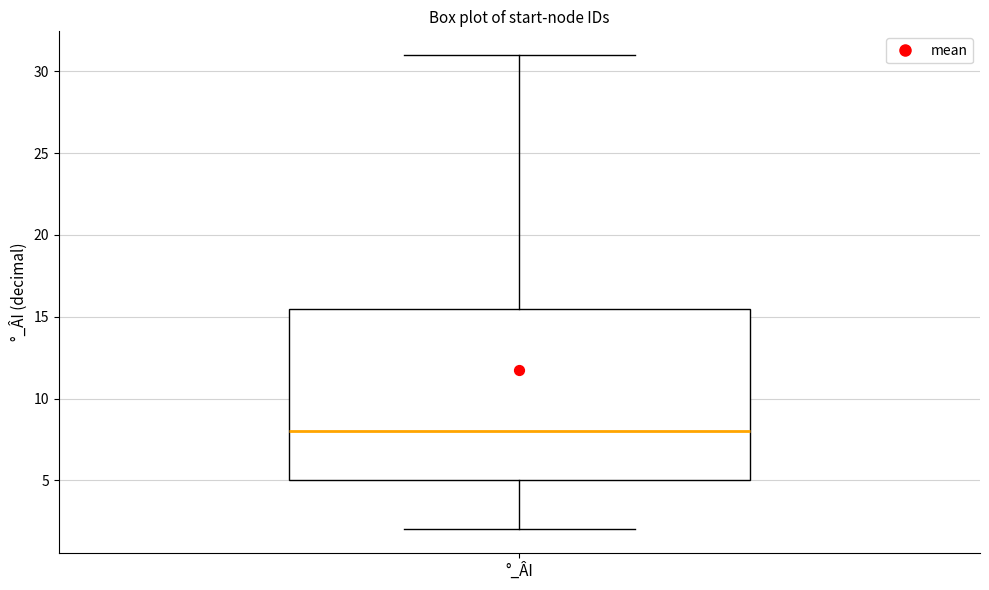

Where is the lower edge of the box for °_ÂI on the y-axis? The values are not printed on the chart, so give them approximately, as read against the axis.

5.0